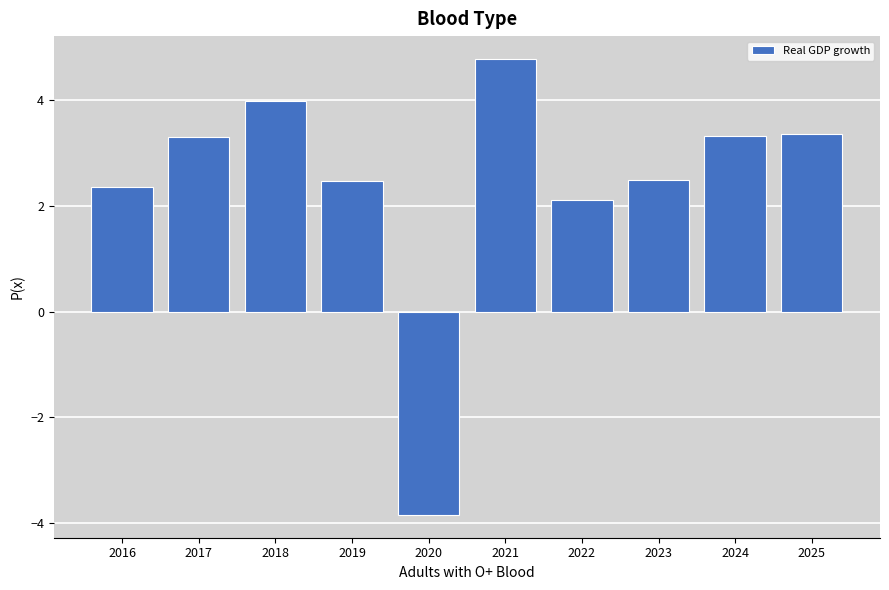

Reading left to right, list all the values displayed in this chart.

2.4	3.3	4.0	2.5	-3.8	4.8	2.1	2.5	3.3	3.4